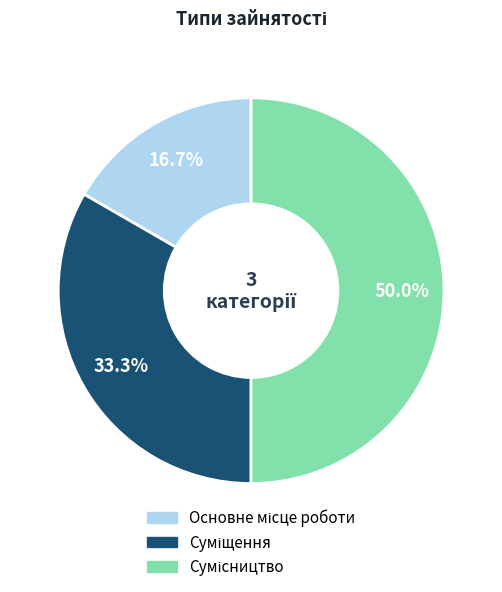

To the nearest percent, what portion does Основне місце роботи represent?

17%